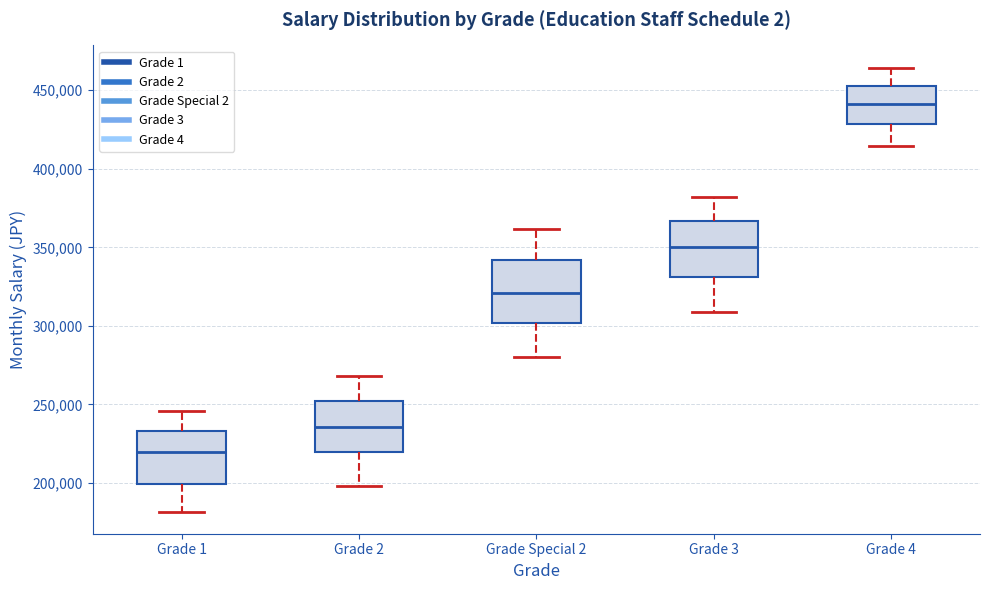

Where is the upper edge of the box for Grade 2 on the y-axis? The values are not printed on the chart, so give them approximately, as read against the axis.

250000